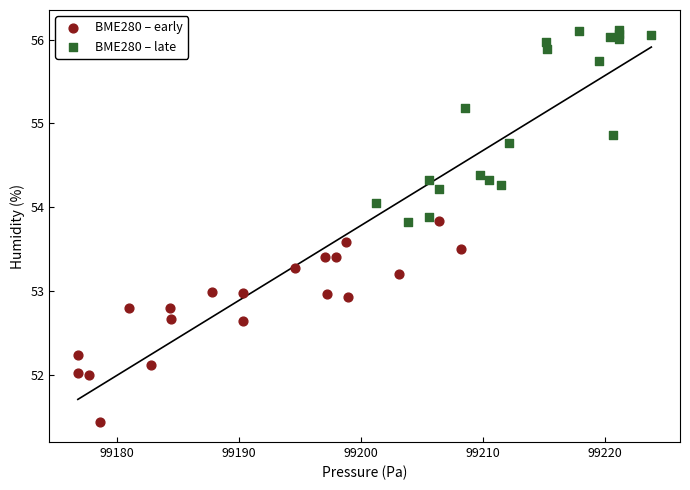

Which series contains the lowest Y value?

BME280 – early